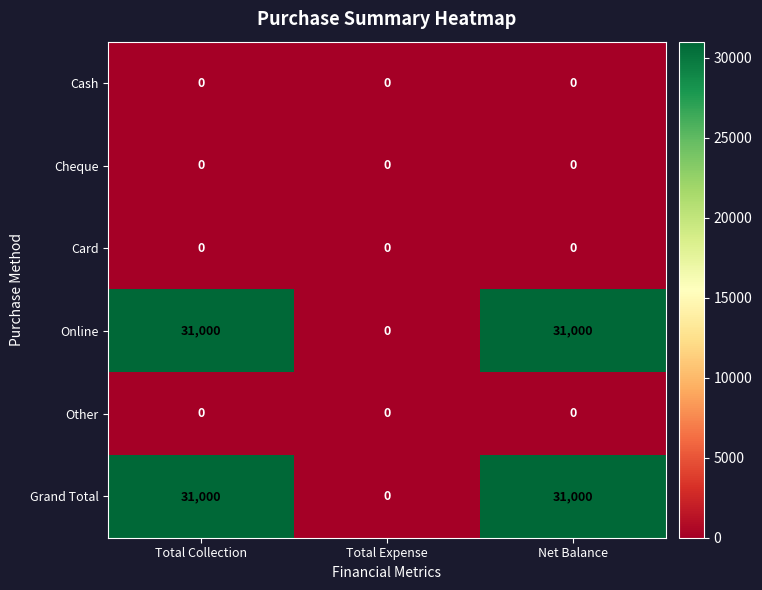

What is the total value across all series at Net Balance?

62000